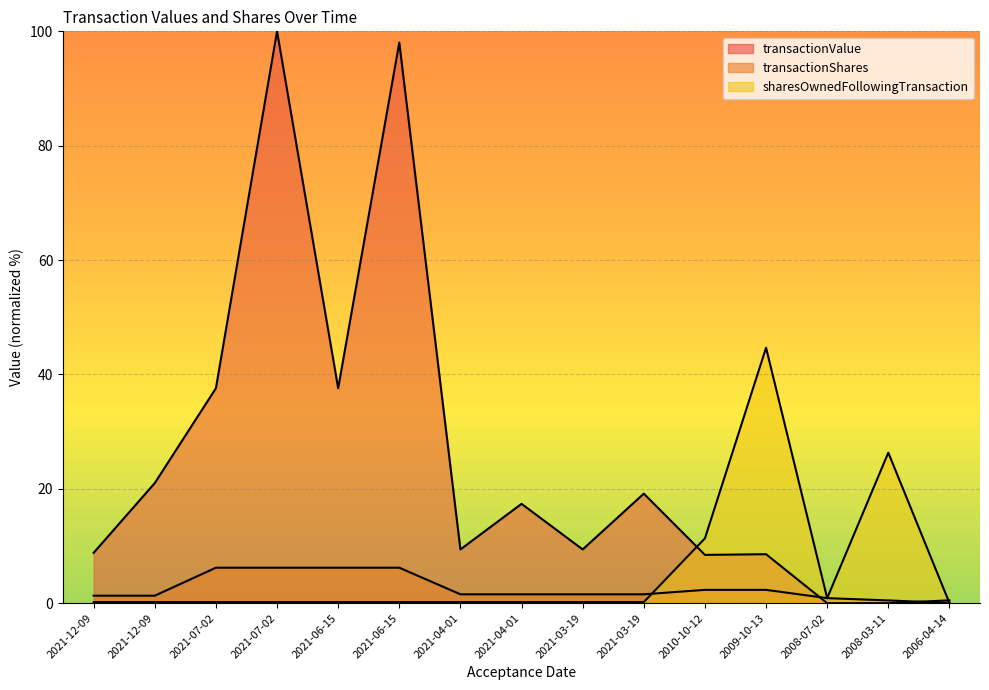

At how many categories does at least one series exceed 7?

13